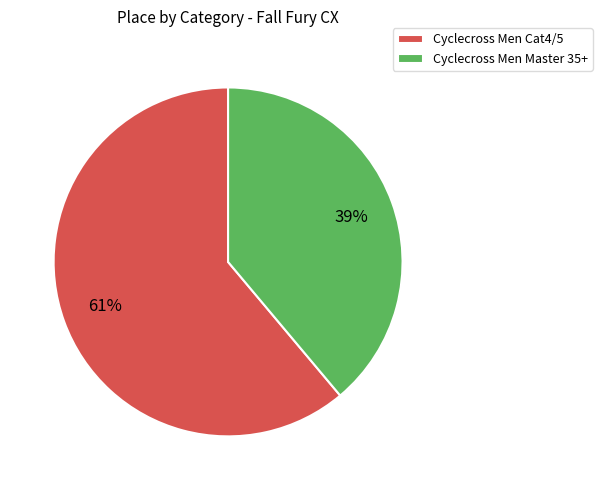

Count the number of slices in the pie.

2